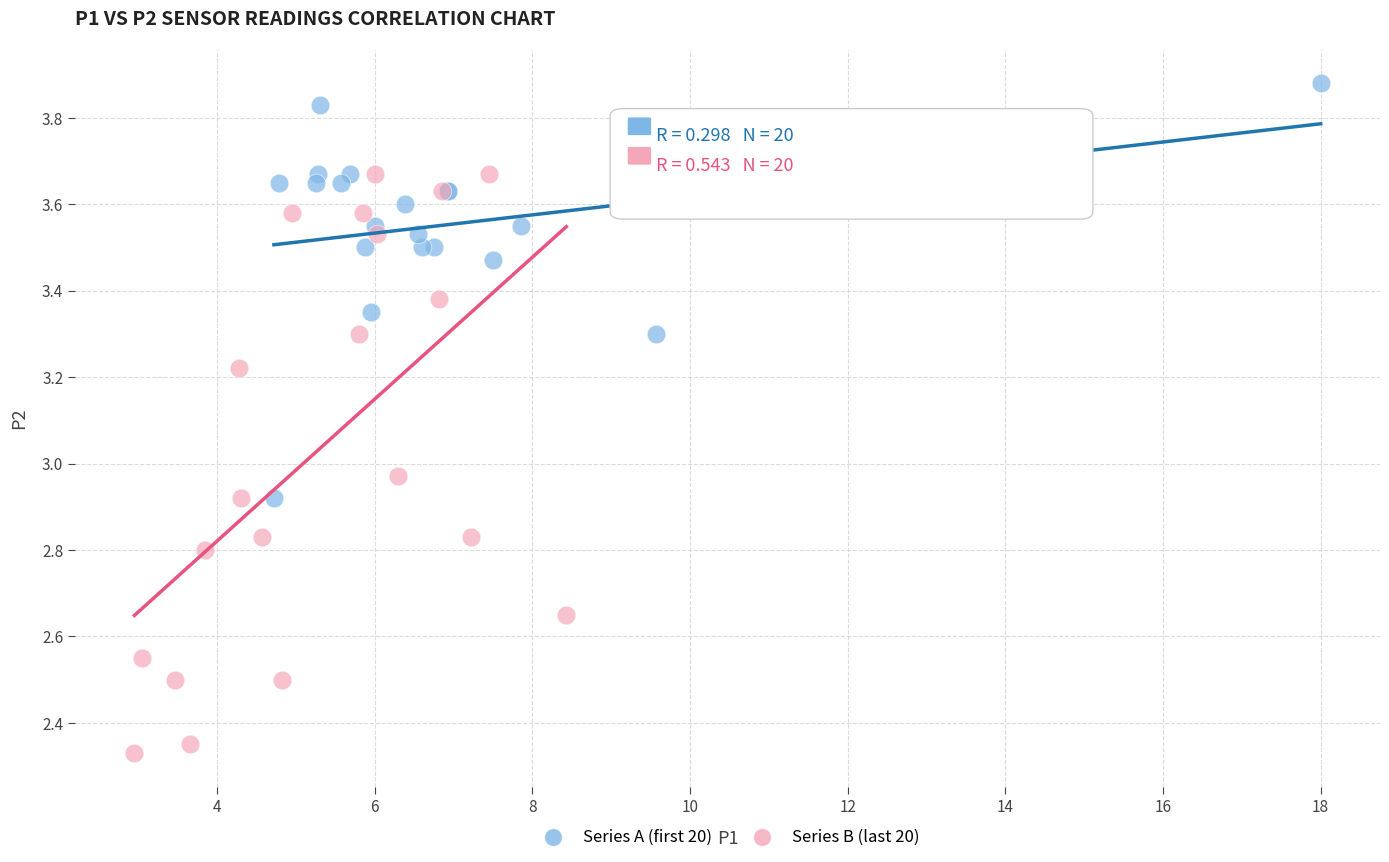

Which series has the largest Y range (max minus min)?

Series B (last 20)